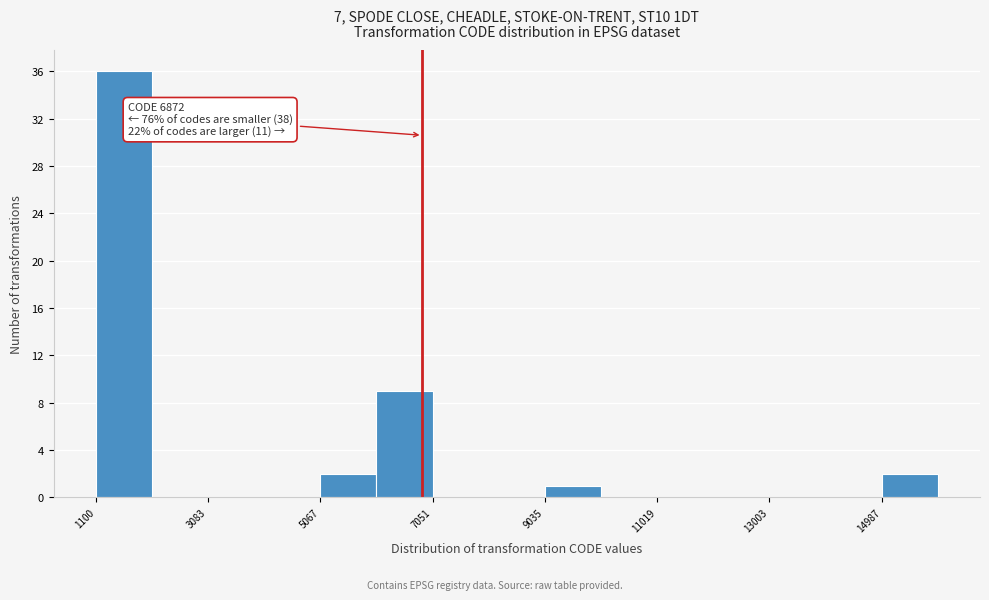

Which range on the x-axis has the tallest bar?

1200 to 2000